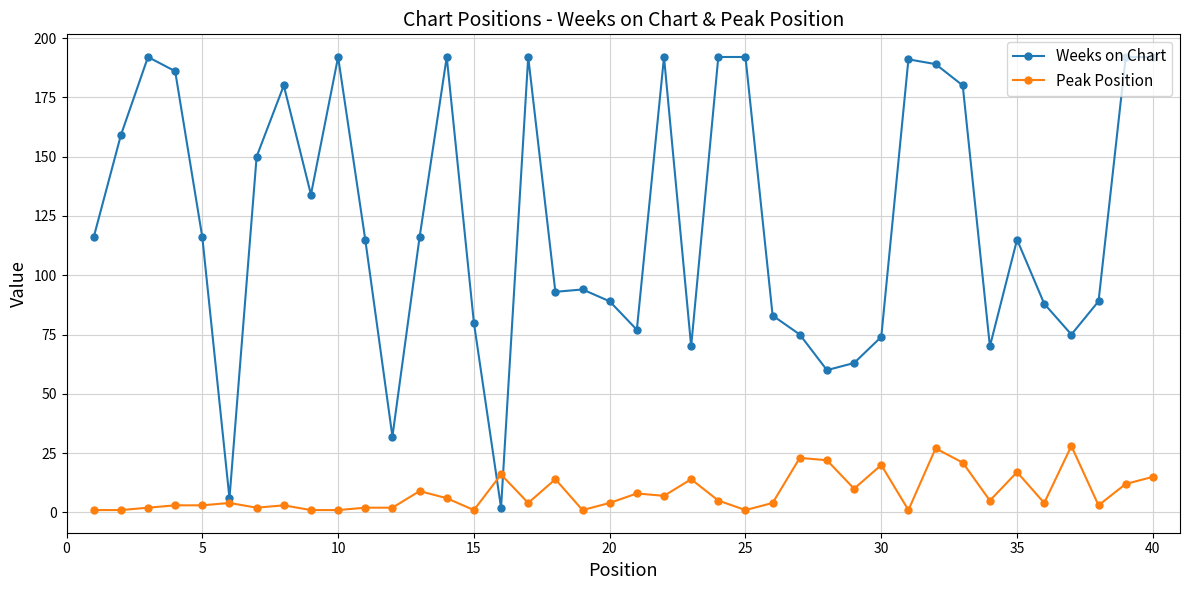

Which series has the widest spread of values?

Weeks on Chart